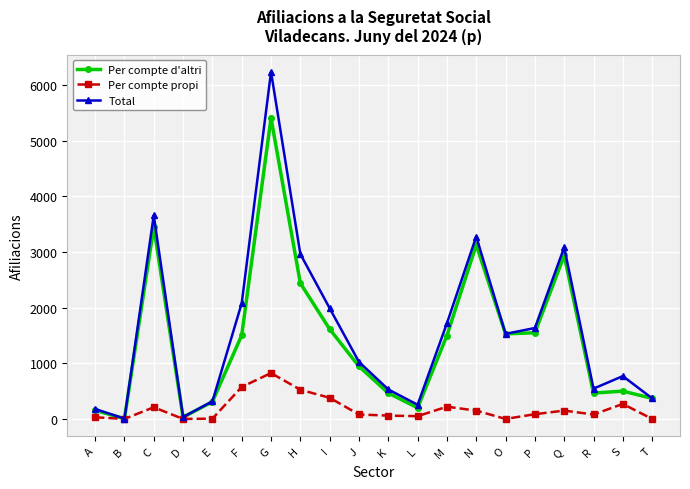

Does the chart display data point markers on the line(s)?

Yes